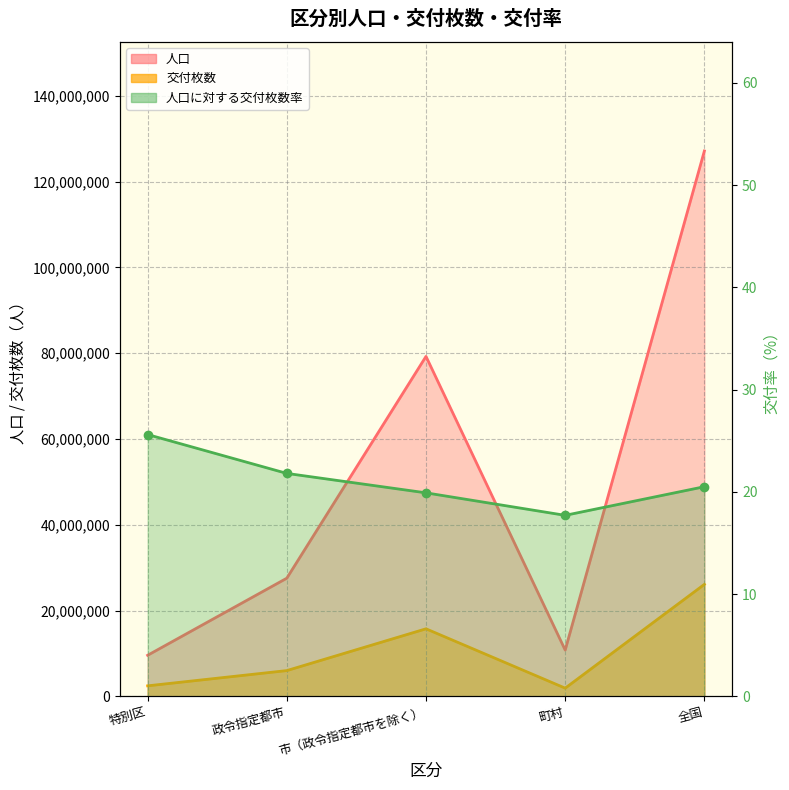

The value of 交付枚数 at 市（政令指定都市を除く） is 25571187. True or false?

False